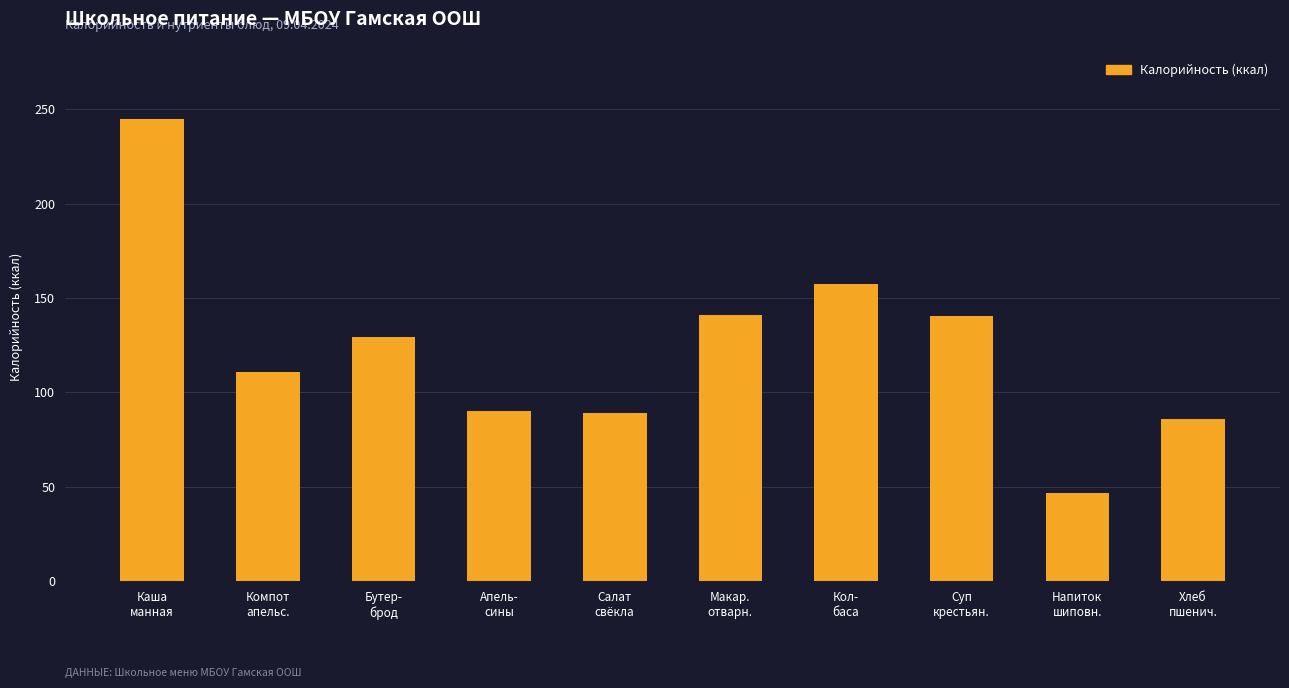

What is the value of the 3rd bar from the left?

129.1